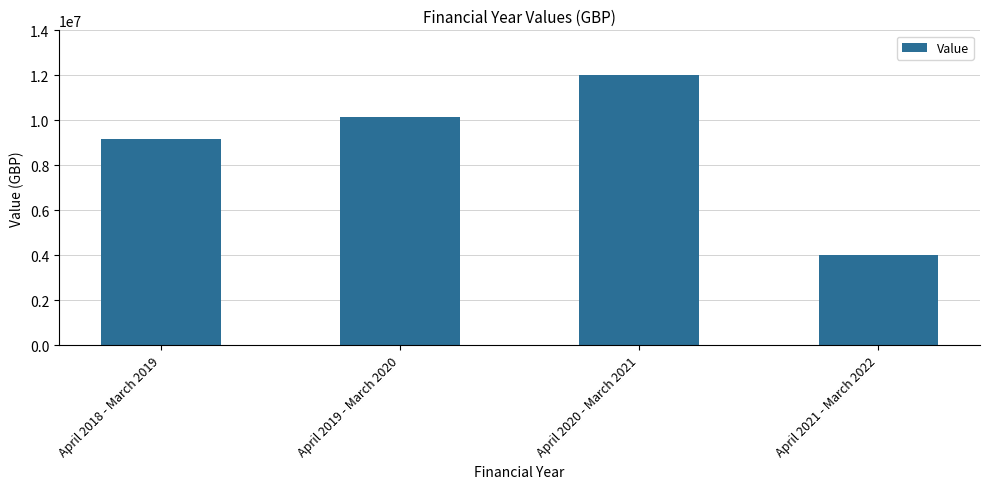

Reading left to right, transcribe all the data shown in this chart.

April 2018 - March 2019=9190000	April 2019 - March 2020=10150000	April 2020 - March 2021=12000000	April 2021 - March 2022=4000000